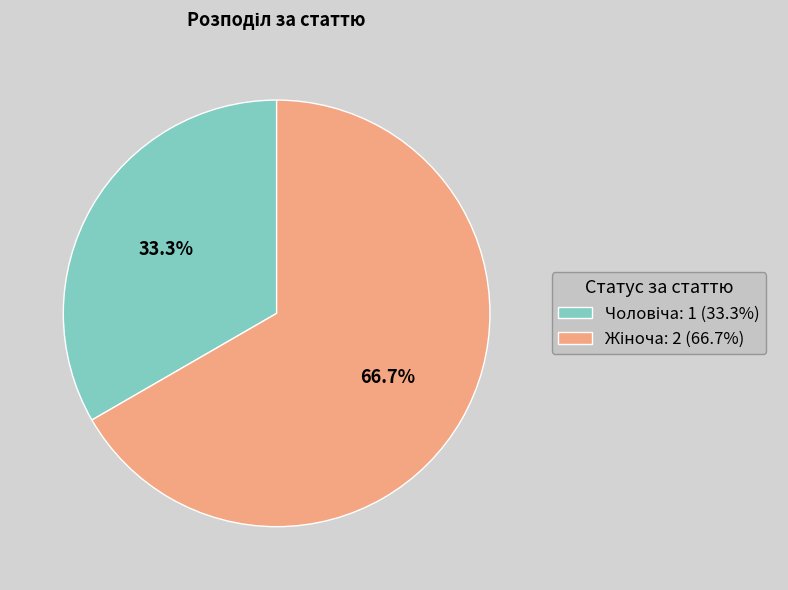

Is there a majority slice in this chart?

Yes